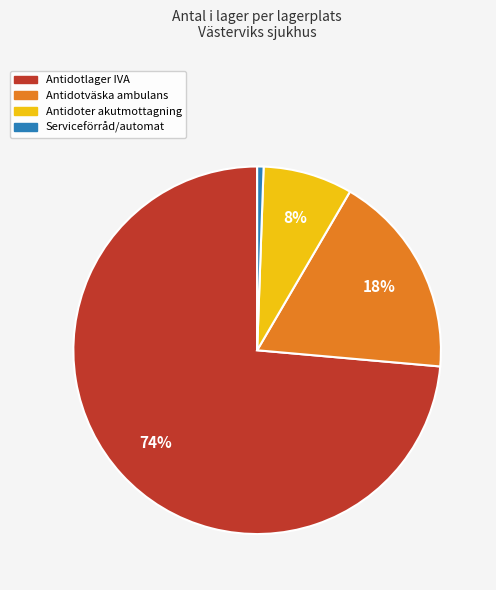

Which has a higher value, Antidoter akutmottagning or Antidotväska ambulans?

Antidotväska ambulans